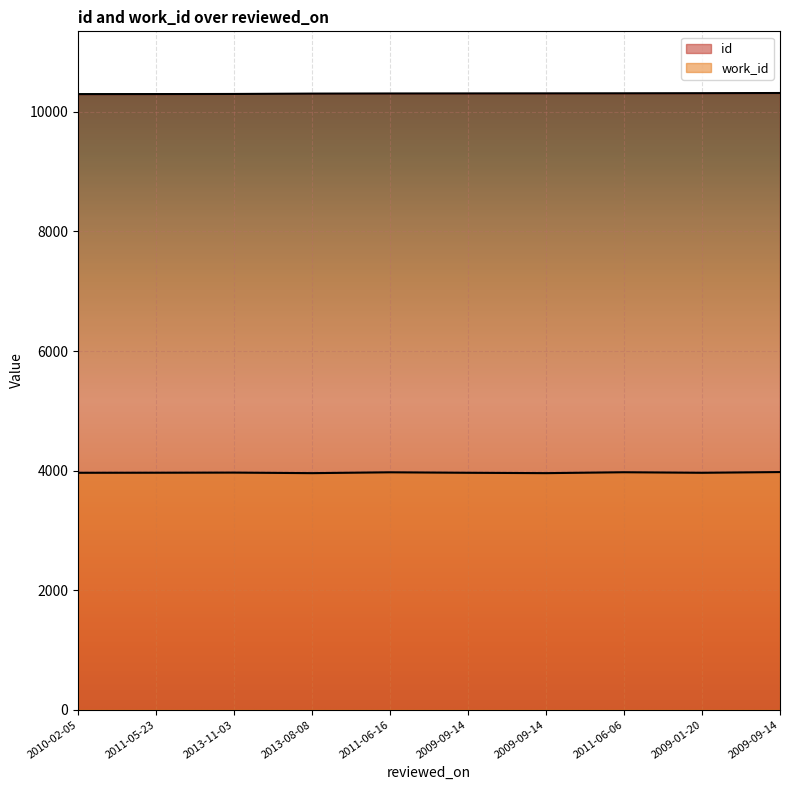

What is the maximum value shown in the chart?

10316